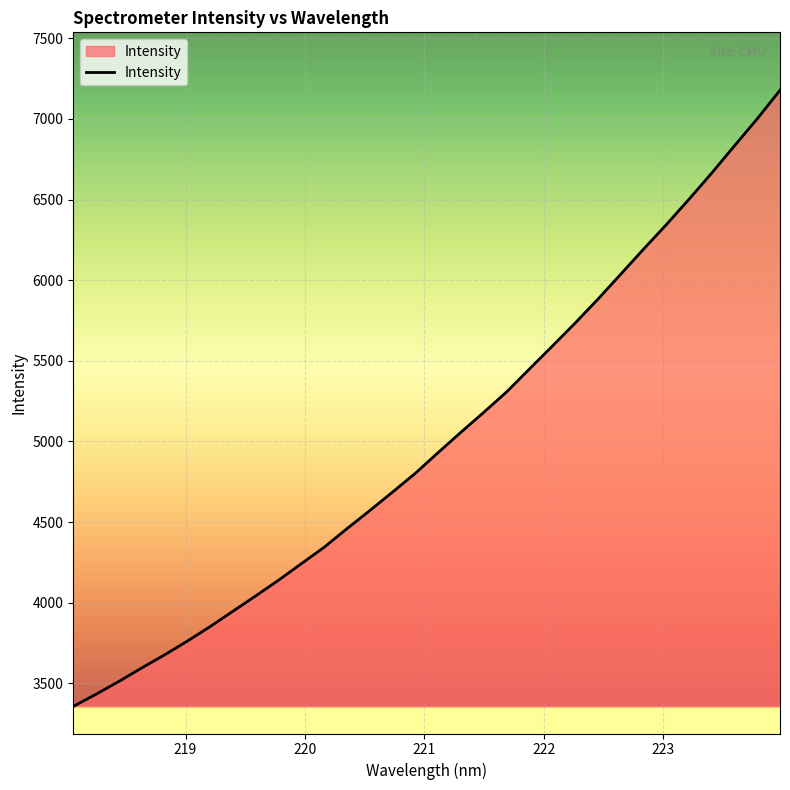

What is the greatest value displayed?

7177.5